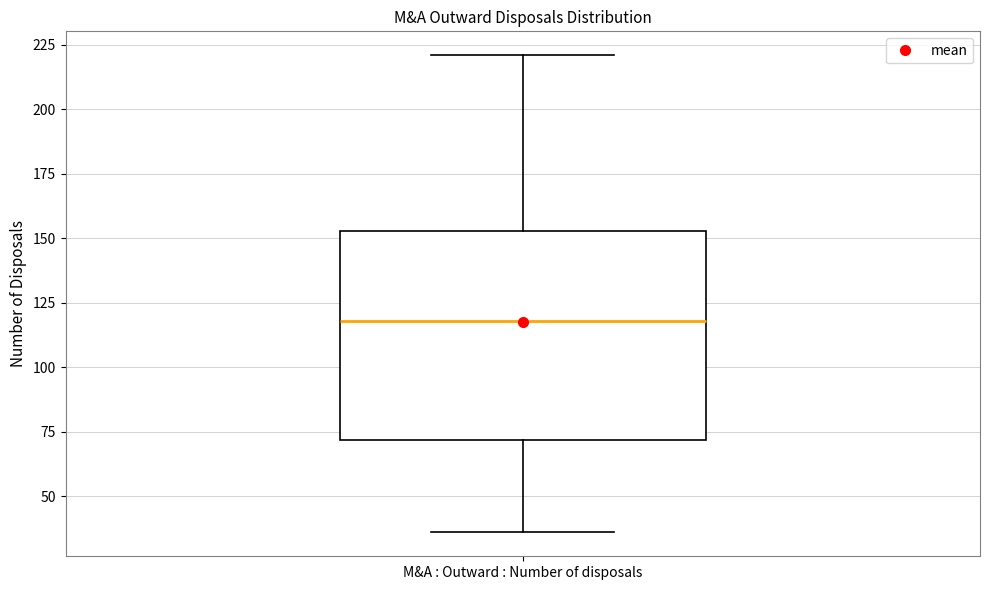

Where is the upper edge of the box for M&A : Outward : Number of disposals on the y-axis? The values are not printed on the chart, so give them approximately, as read against the axis.

155